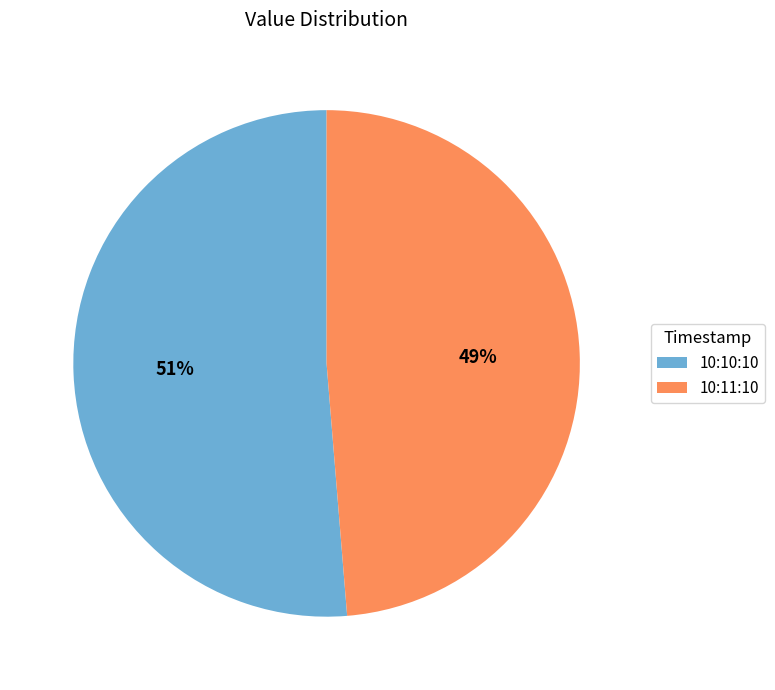

True or false: 10:11:10 accounts for 60% of the total.

False